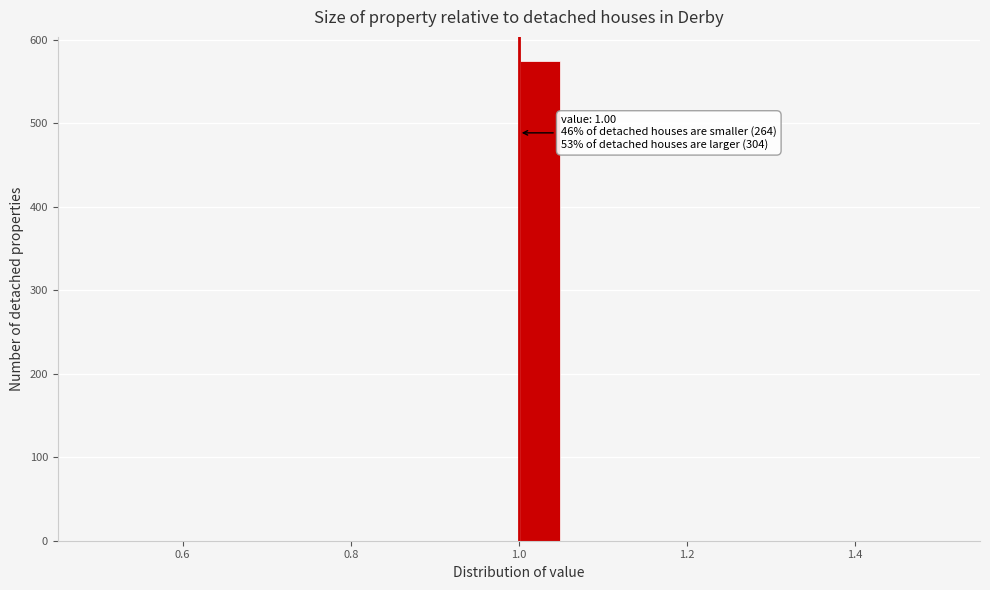

Read against the x-axis, roughly where is the centre of the tallest bar?

1.02